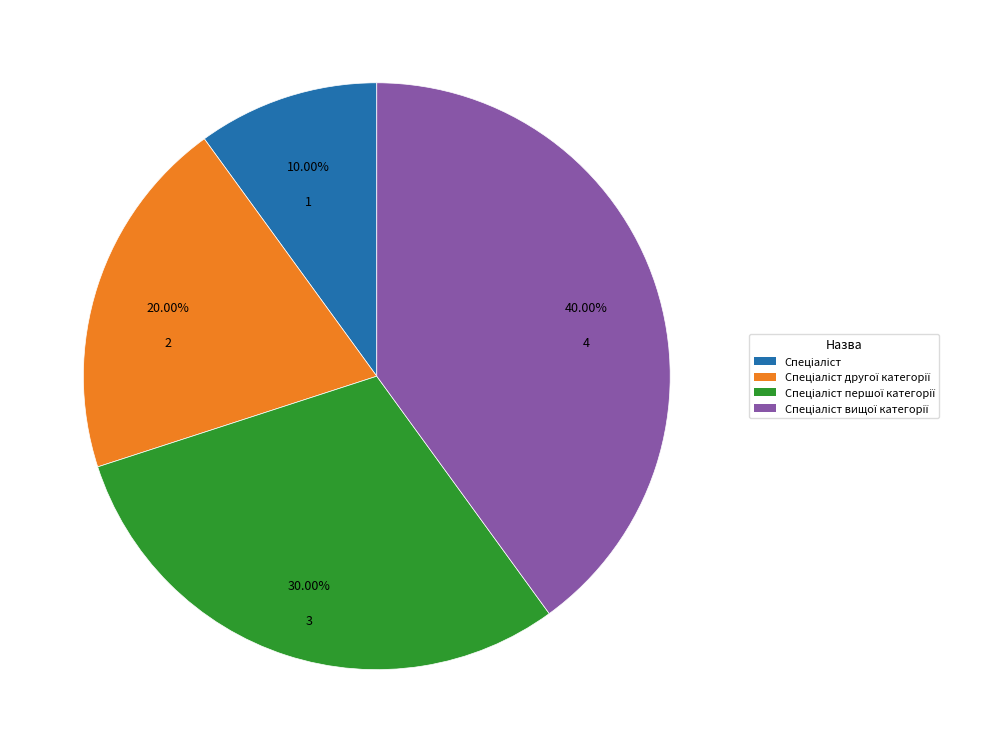

Is there a majority slice in this chart?

No